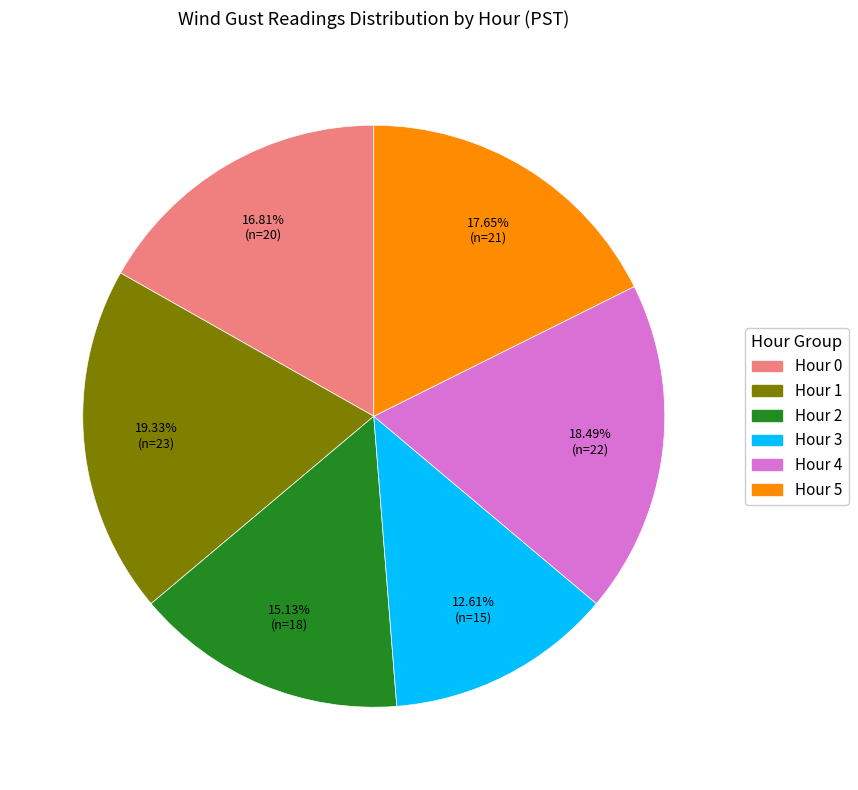

Which has a higher value, Hour 1 or Hour 2?

Hour 1